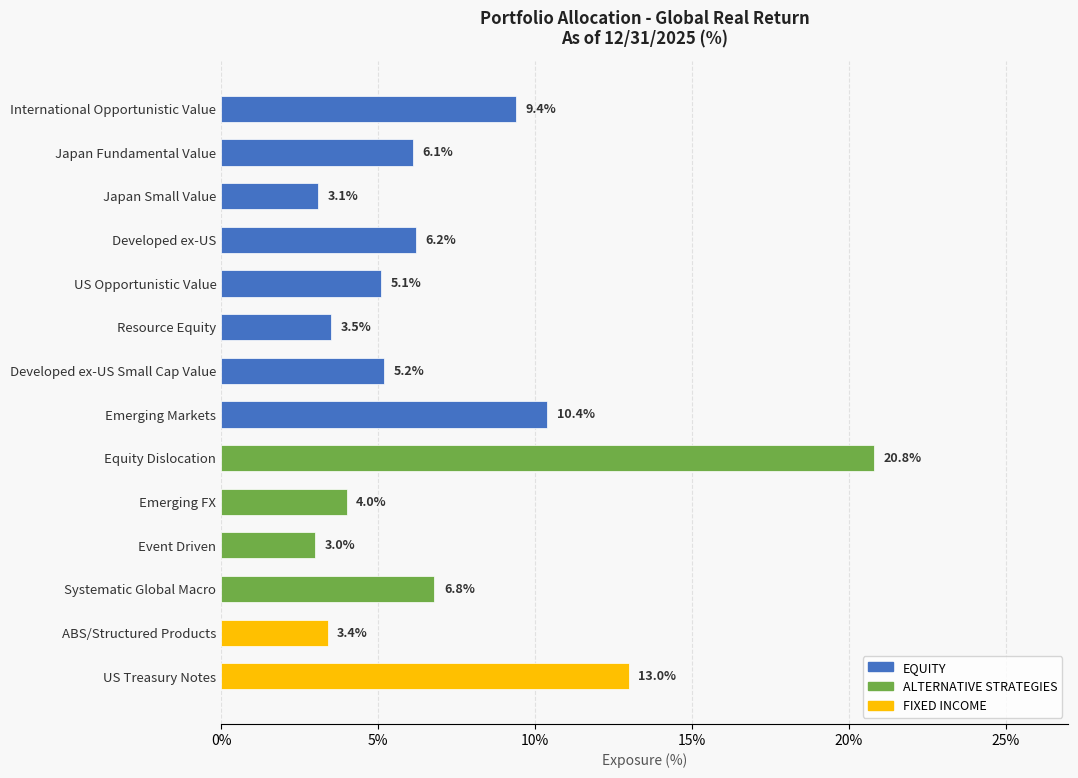

What is the minimum value shown in the chart?

3.0